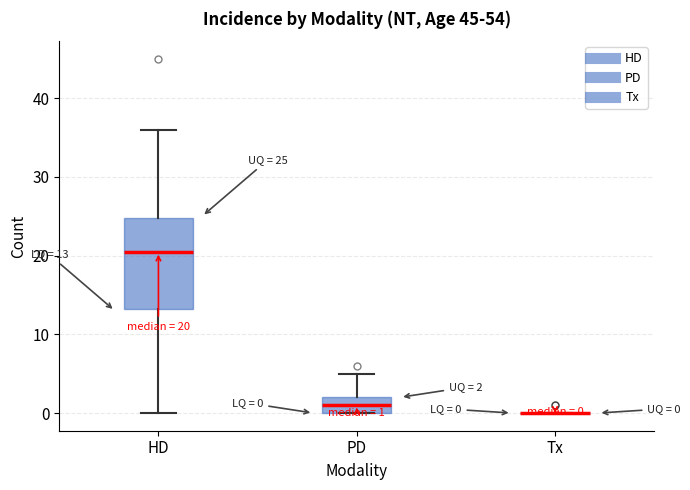

Comparing the boxes themselves (not the whiskers), which one is the tallest?

HD